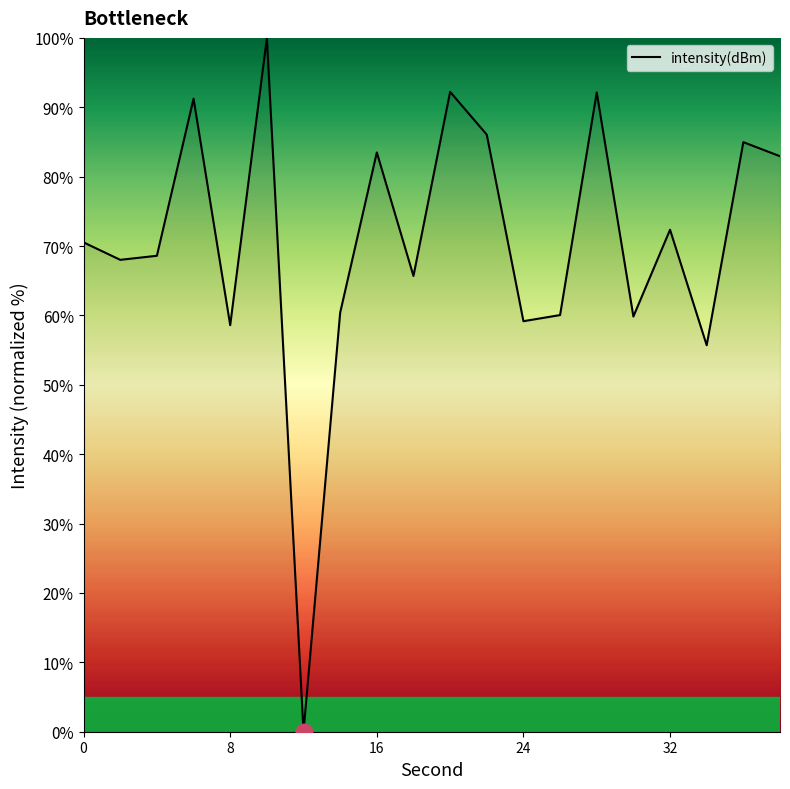

What is the greatest value displayed?

100.0